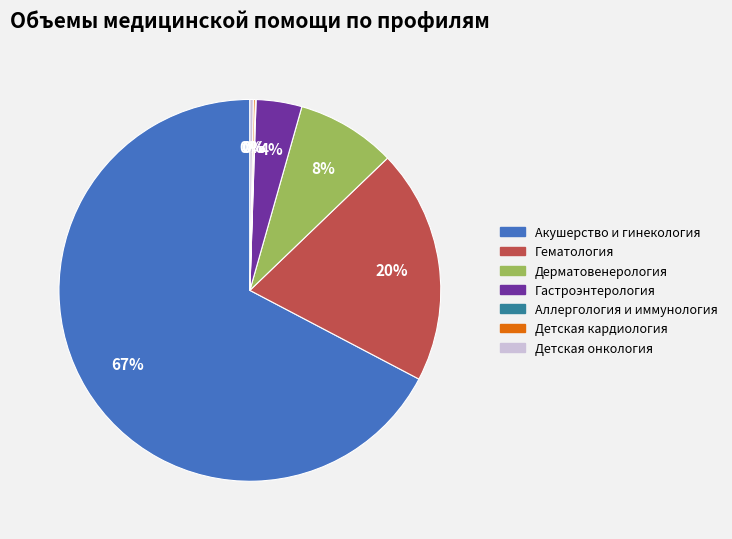

Is the sum of Акушерство и гинекология and Гастроэнтерология greater than half?

Yes